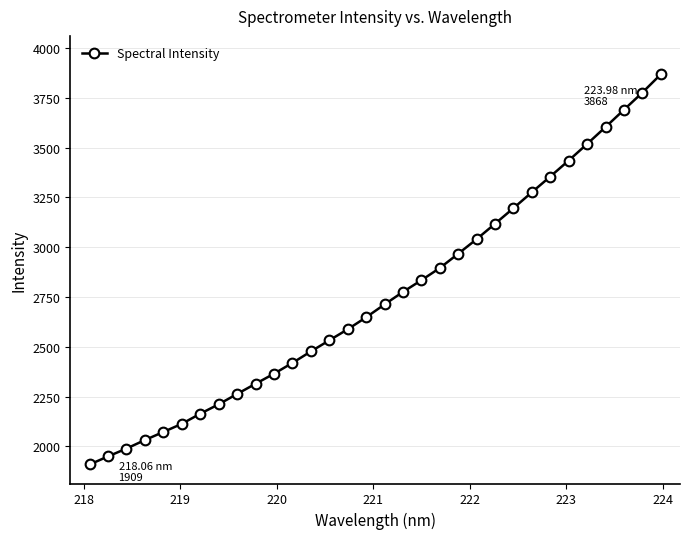

What is the value of the 13th point from the left?

2476.7